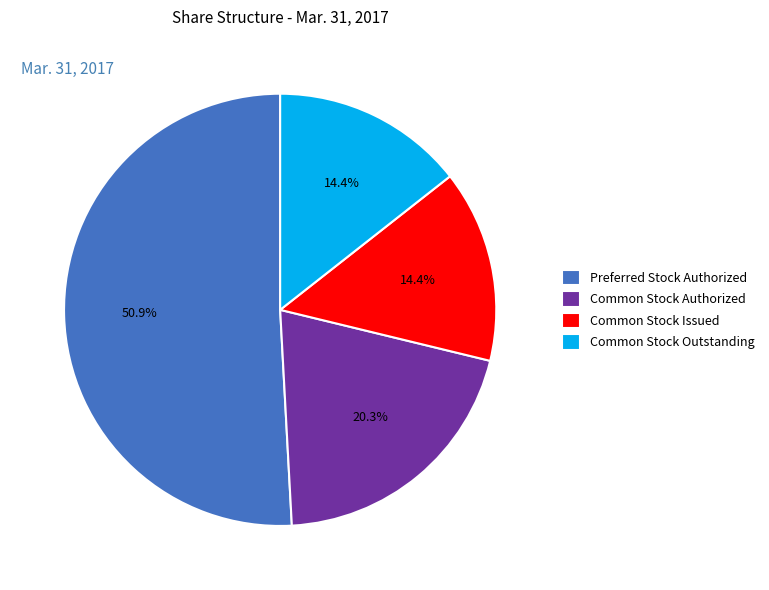

How many slices are in this pie chart?

4